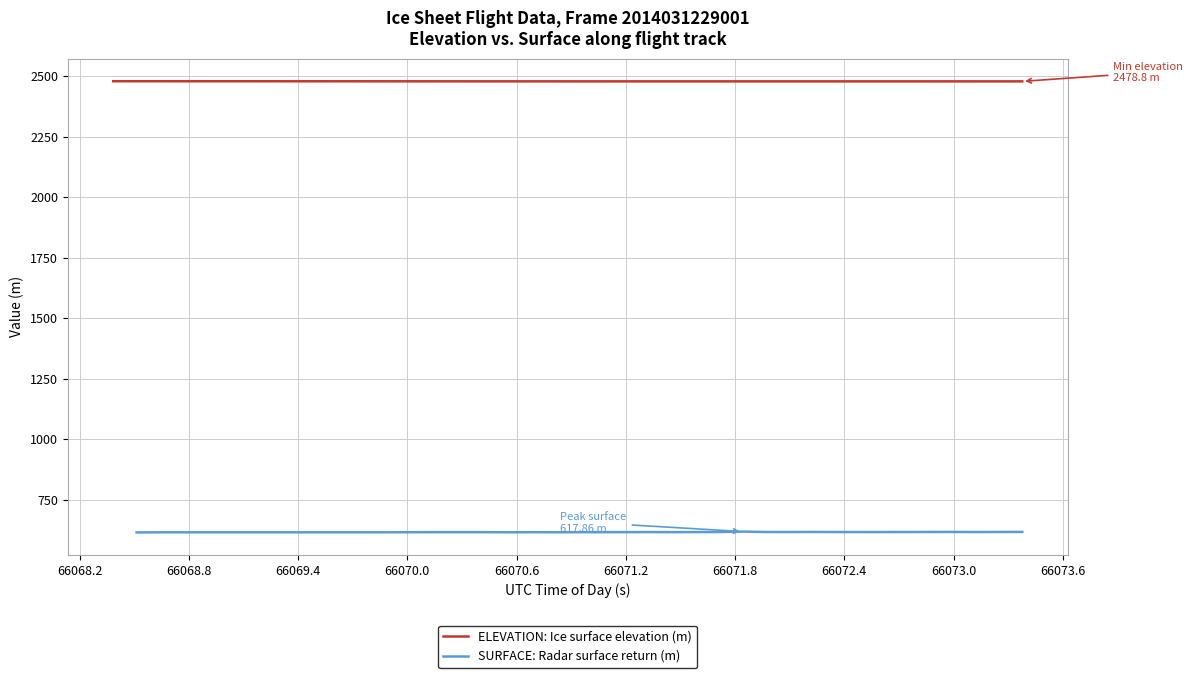

At 66071.2, list the series in order from largest to smallest.

ELEVATION: Ice surface elevation (m), SURFACE: Radar surface return (m)